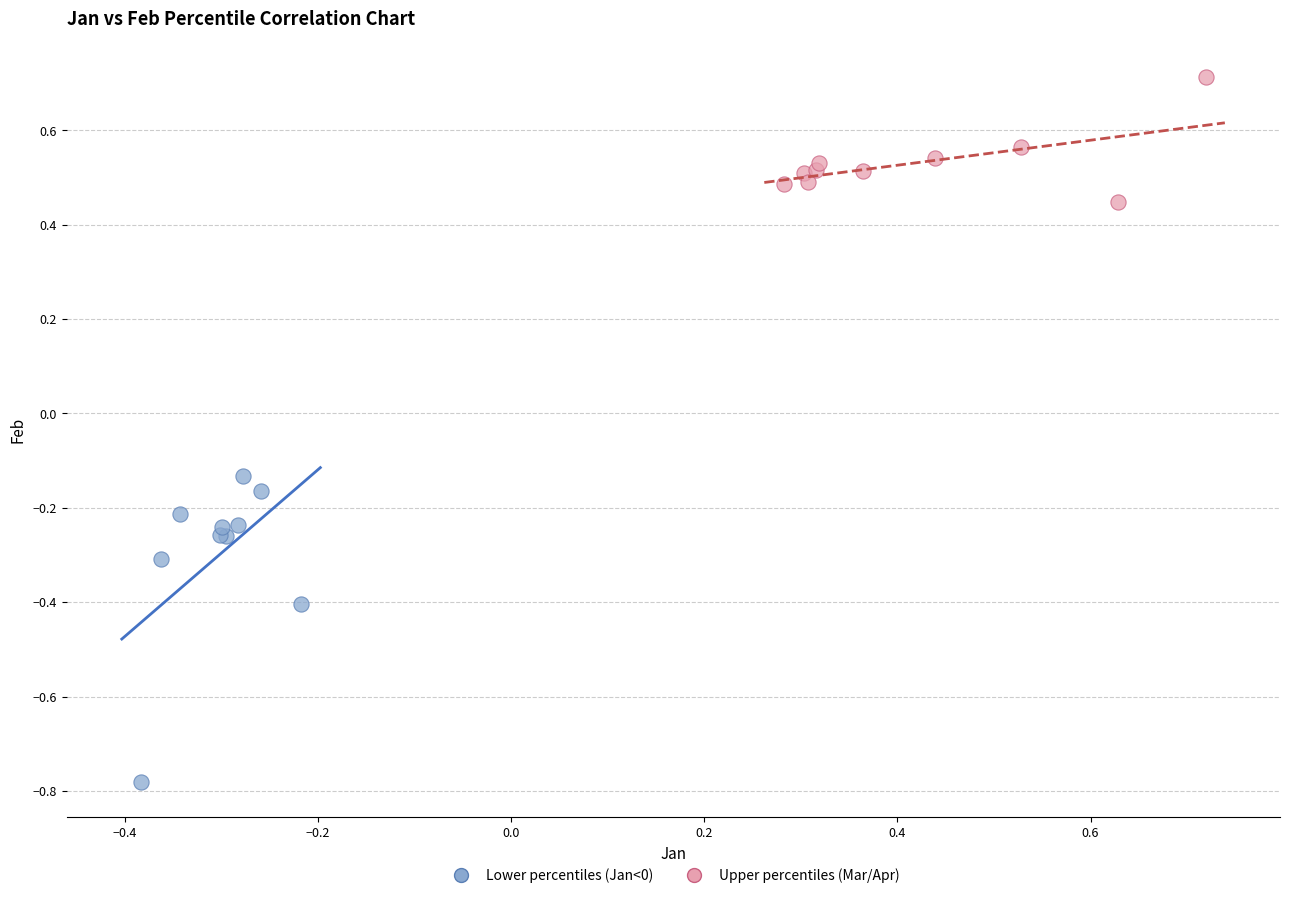

Which series reaches the minimum Y coordinate?

Lower percentiles (Jan<0)